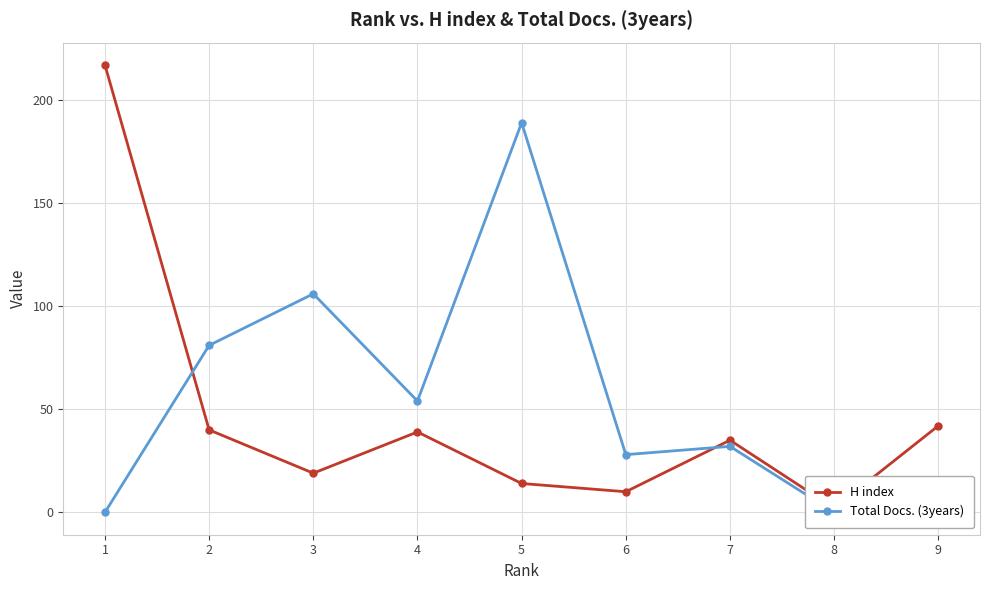

Count the number of categories in the chart.

9